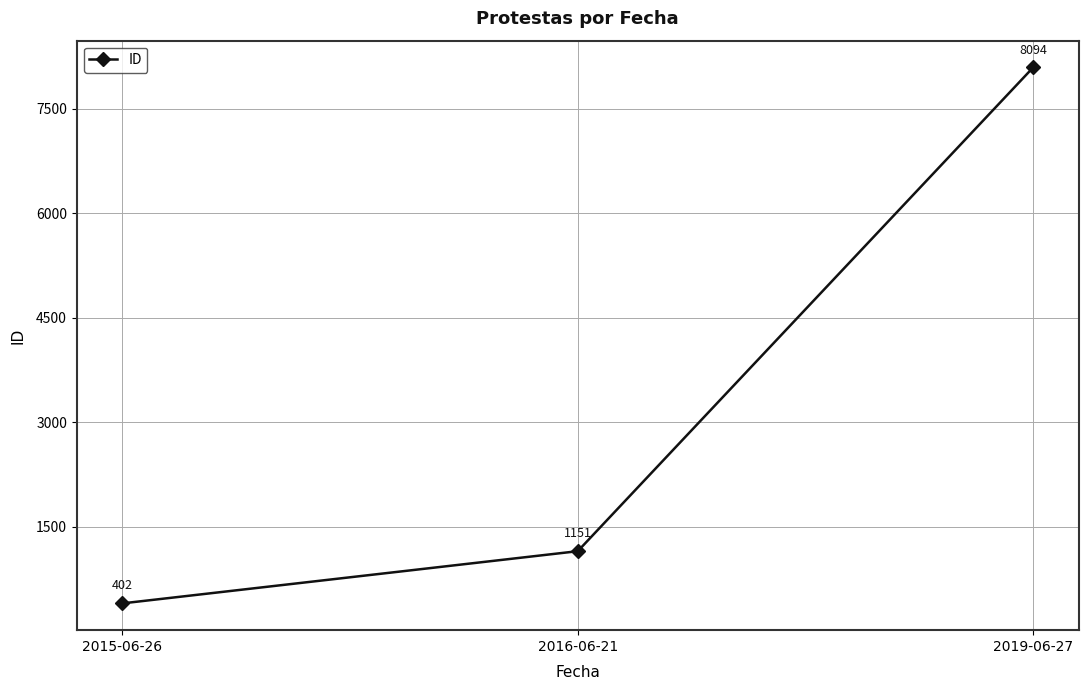

Is it true that the value at 2019-06-27 is 8094?

True